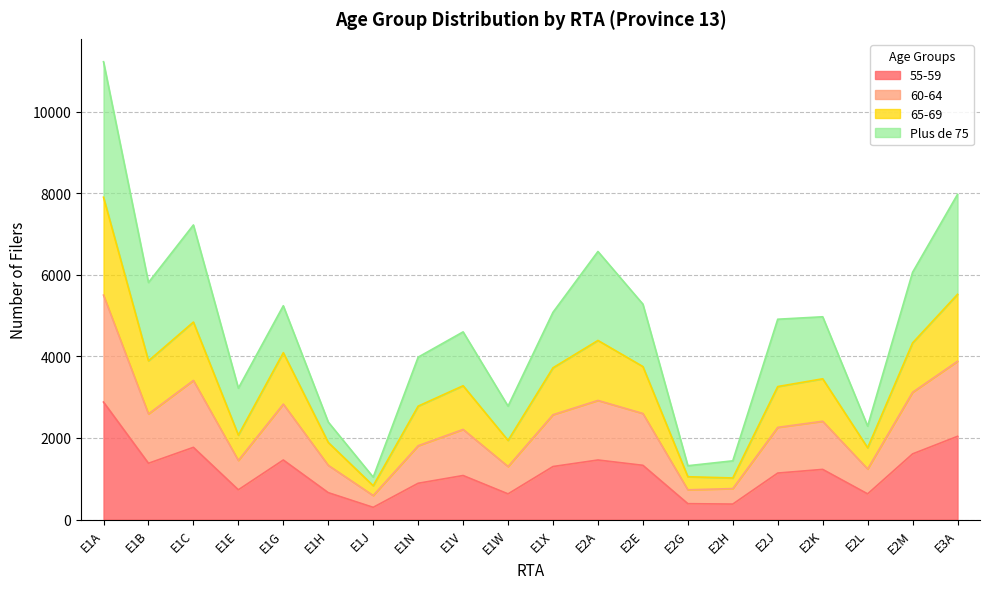

True or false: 55-59 and 60-64 cross at least once.

False